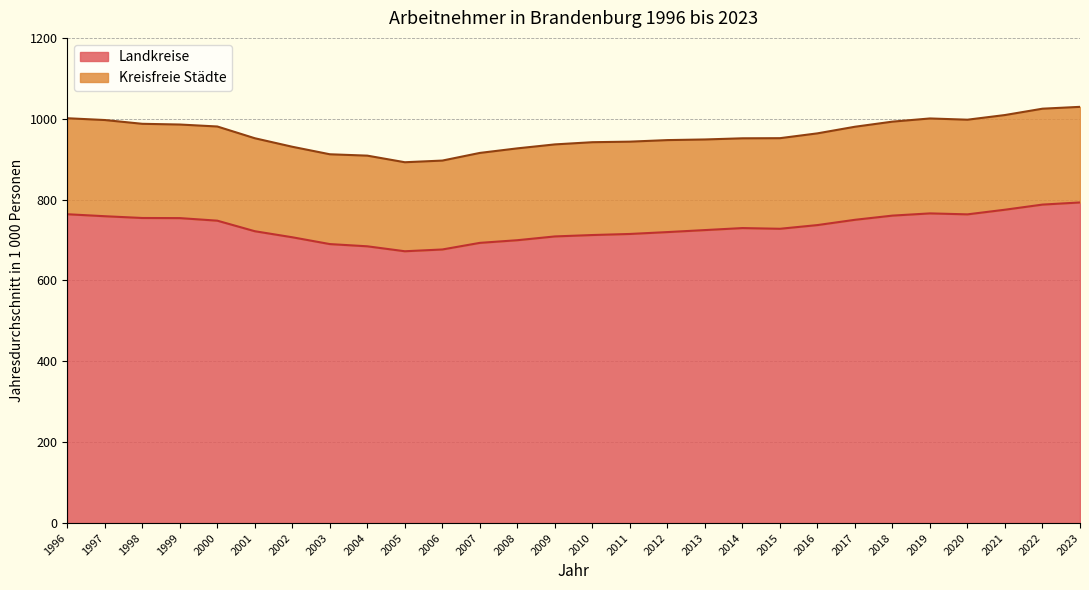

Between 2002 and 2004, which is larger?

2002